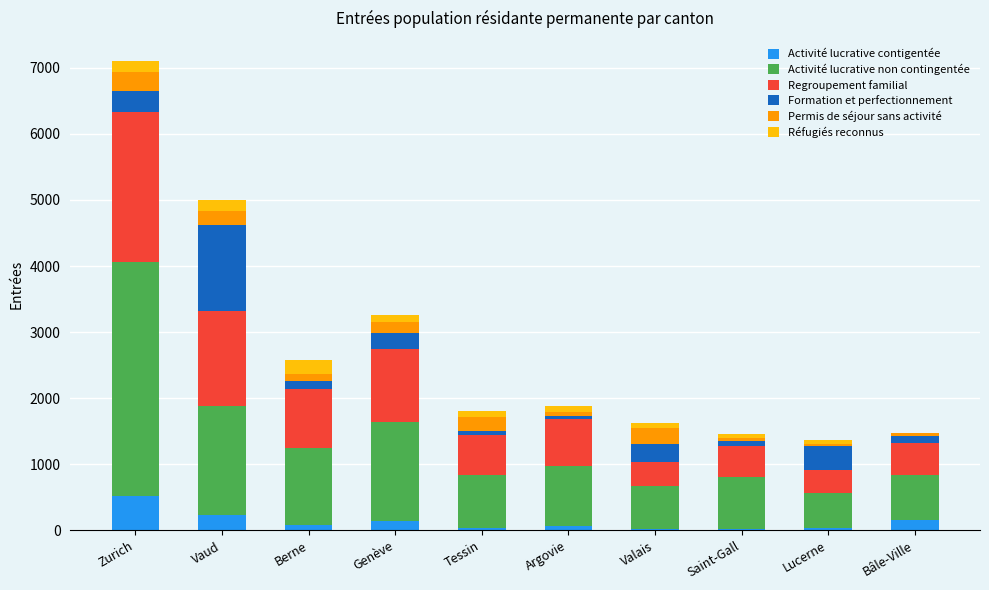

What is the total value across all series at Zurich?

7097